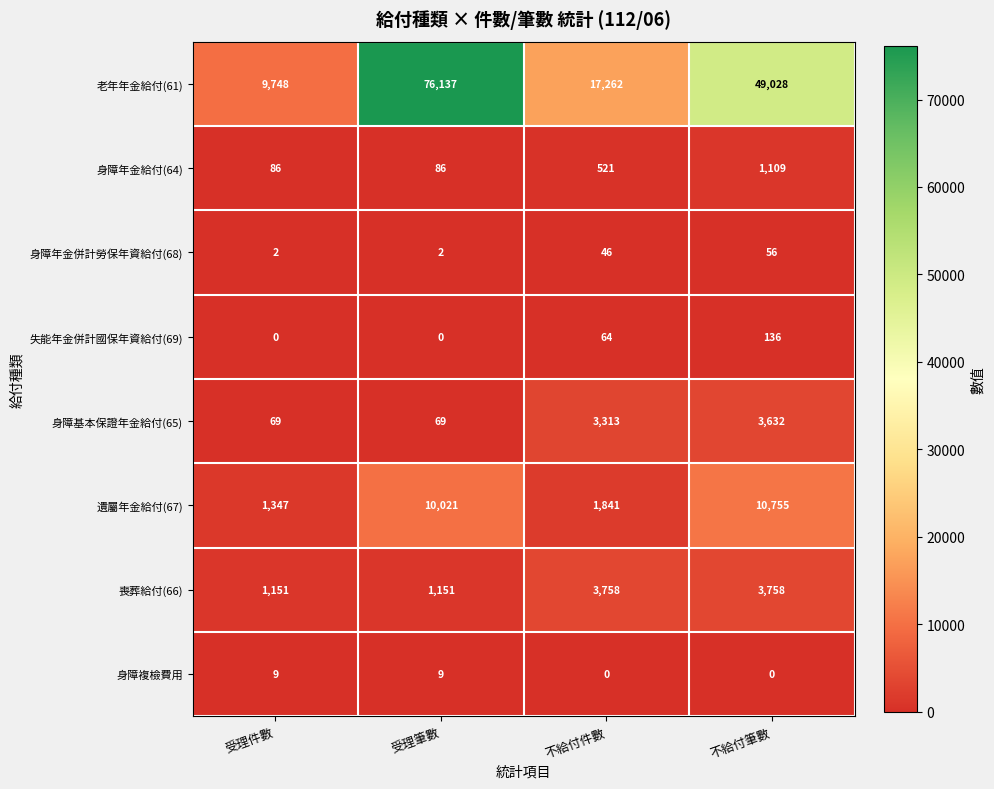

True or false: 喪葬給付(66) has a value of 1151 at 受理筆數.

True